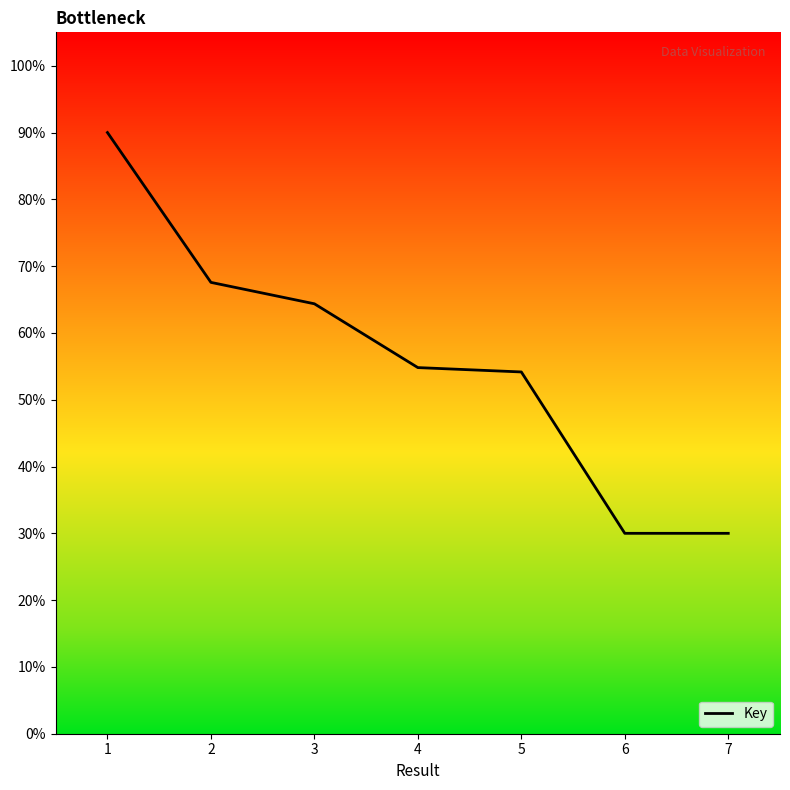

Reading left to right, transcribe all the data shown in this chart.

90.0	67.6	64.4	54.8	54.2	30.0	30.0